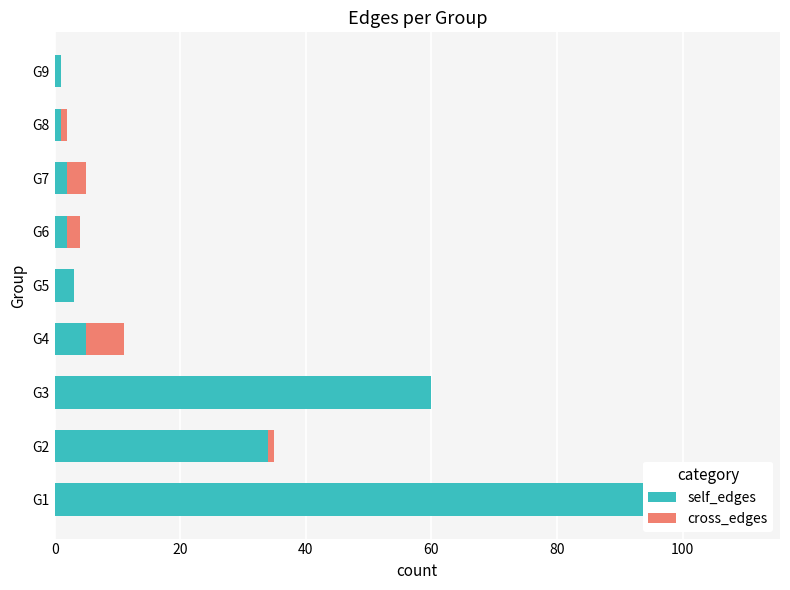

Is it true that cross_edges equals 4 at G4?

False